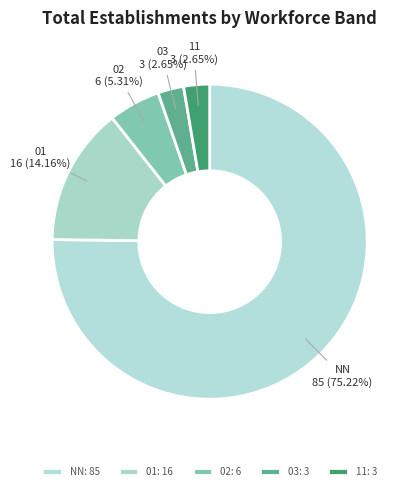

Which slice is the largest?

NN